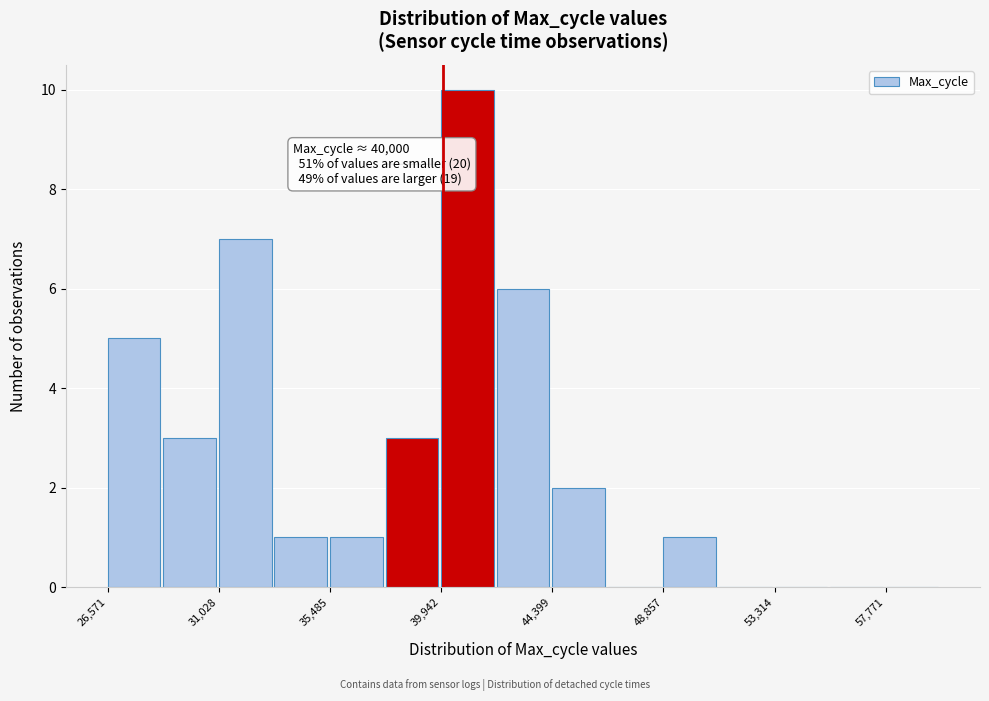

Which range on the x-axis has the tallest bar?

40000 to 42000